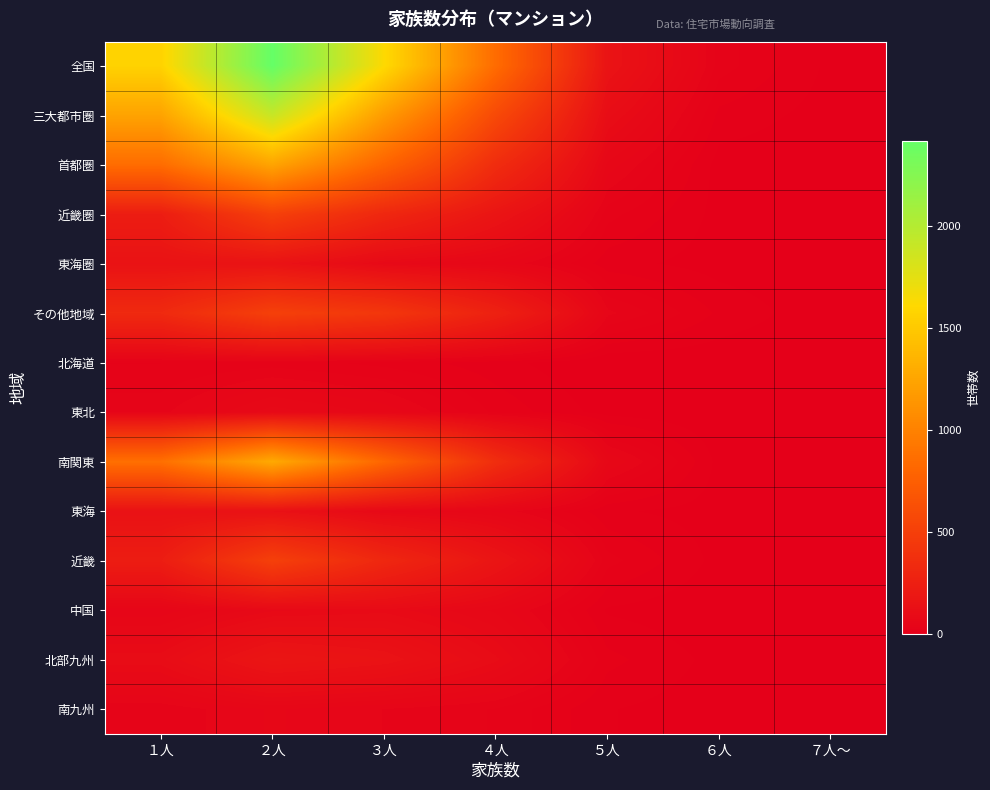

At ２人, list the series in order from smallest to largest.

北海道, 南九州, 東北, 中国, 東海, 東海圏, 北部九州, 近畿圏, 近畿, その他地域, 首都圏, 南関東, 三大都市圏, 全国